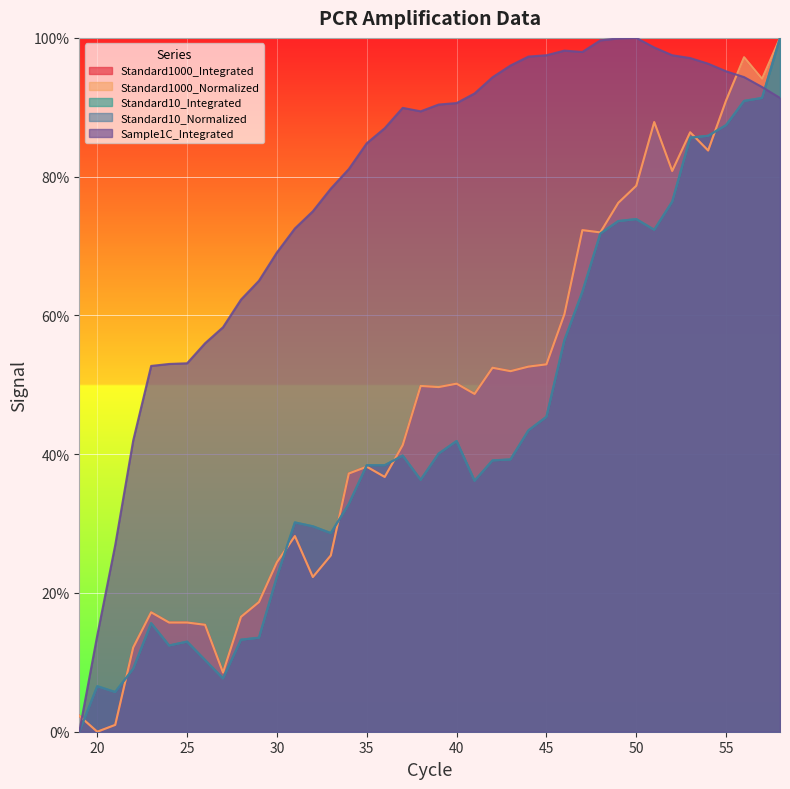

True or false: Standard10_Integrated has a value of 63.8 at 45.

False